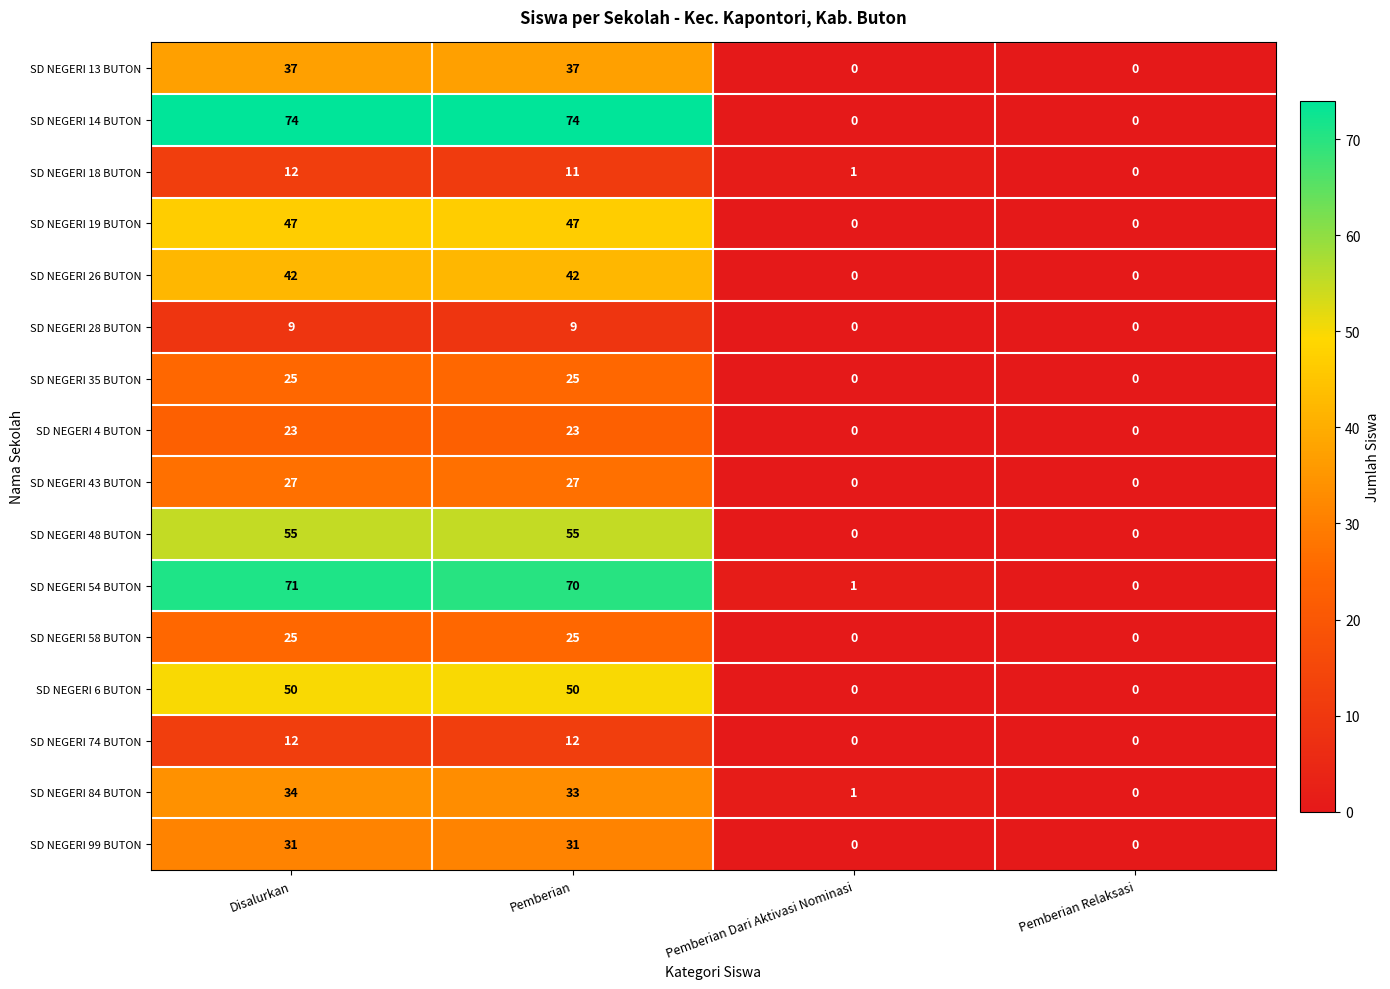

Is it true that SD NEGERI 58 BUTON equals 25 at Pemberian?

True